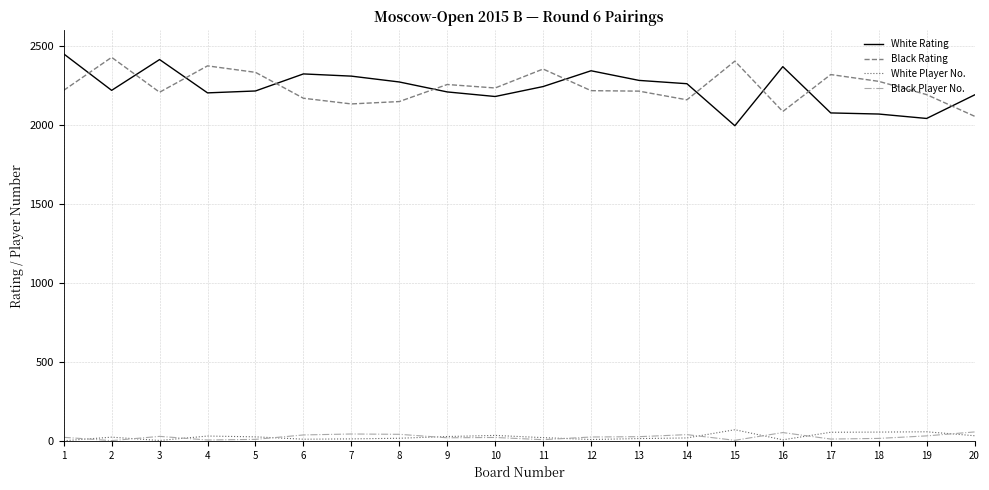

The value of White Rating at 11 is 2244. True or false?

True